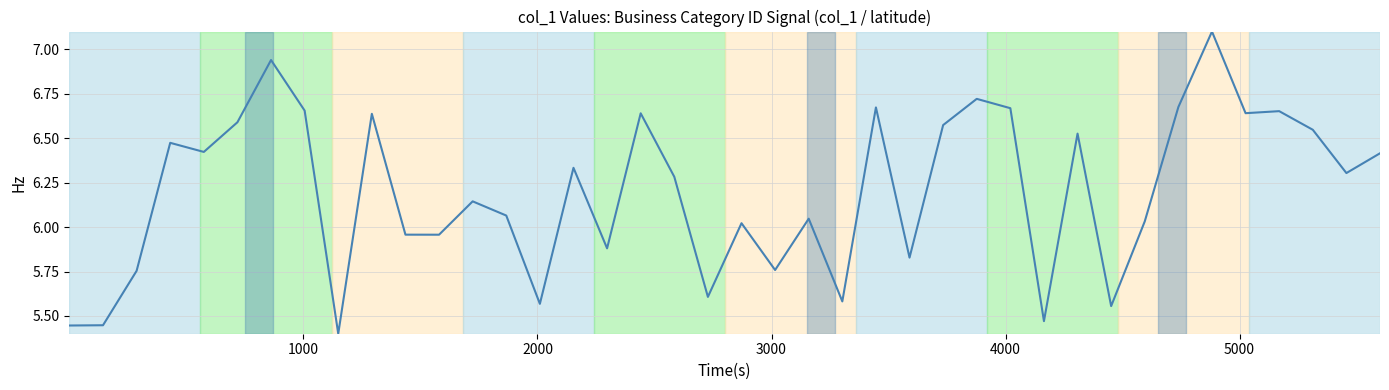

How many interior local valleys (lower than both neighbors) does the data have?

13